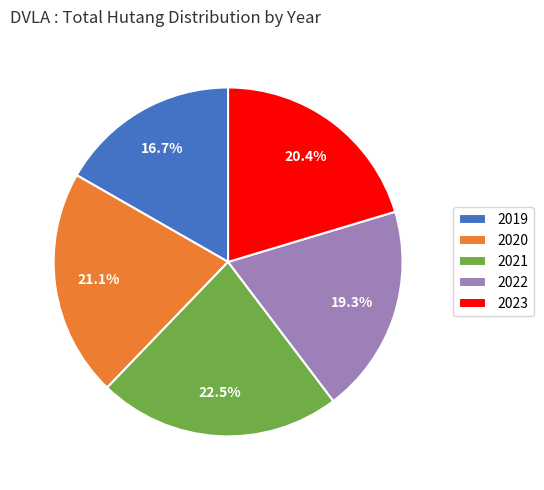

Count the number of slices in the pie.

5